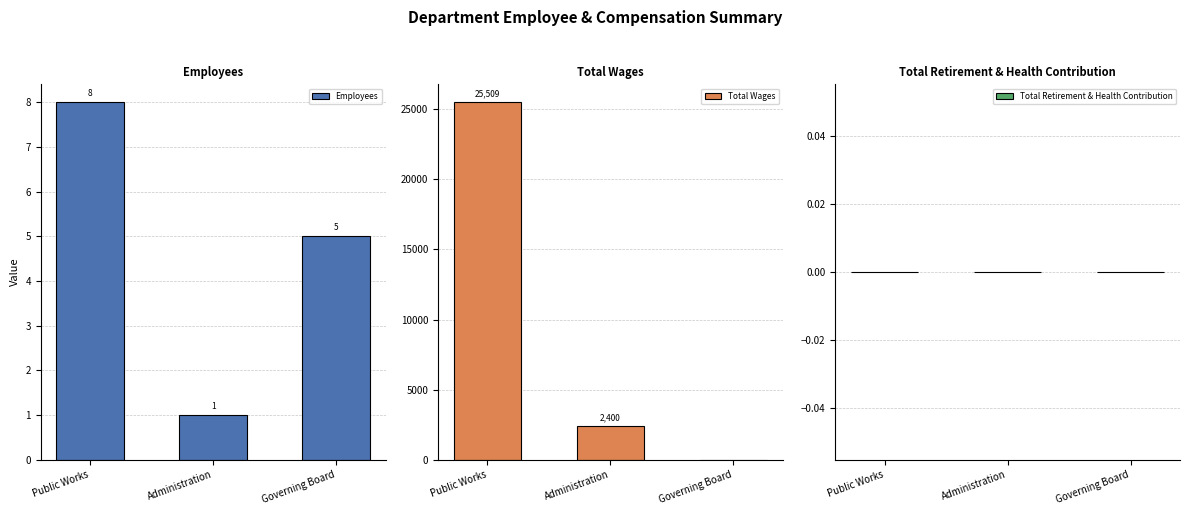

What position from the left is Administration?

2